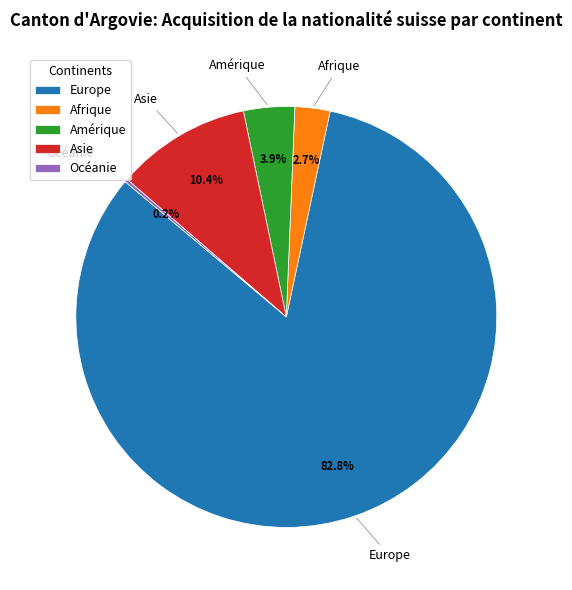

To the nearest percent, what is the difference between the largest and smallest slice percentages?

83%